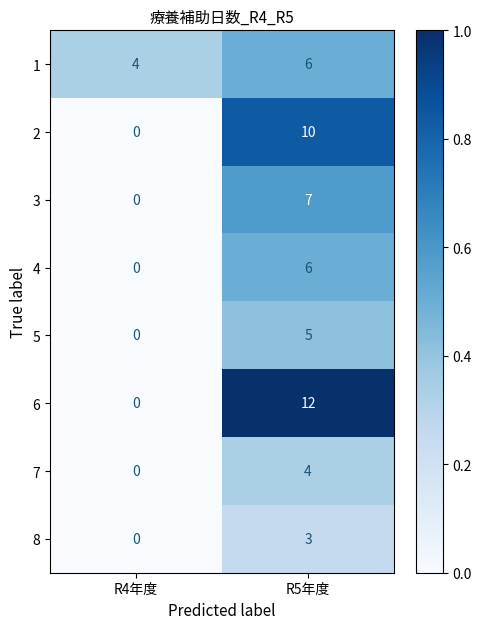

Is the value of 7 at R4年度 greater than the value of 3 at R5年度?

No